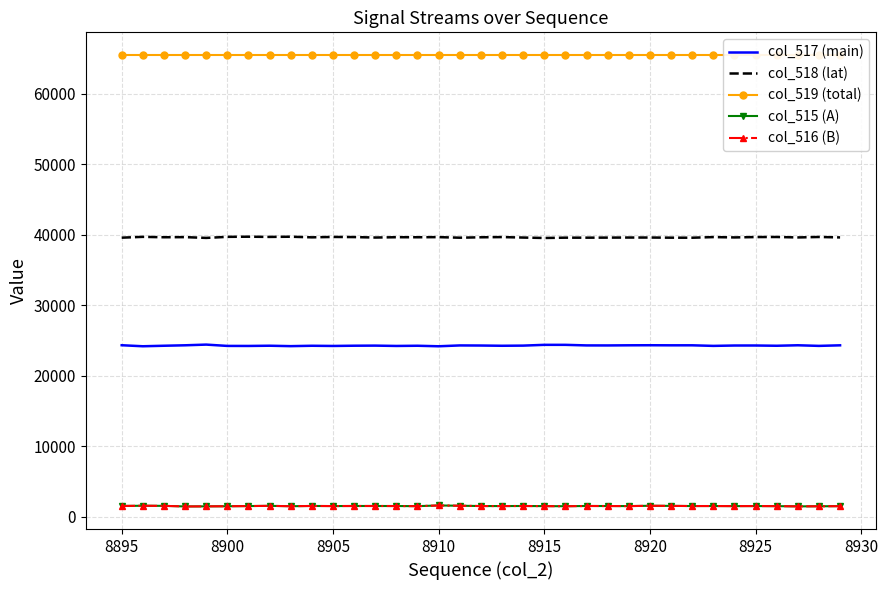

What is the minimum value for col_518 (lat)?

39570